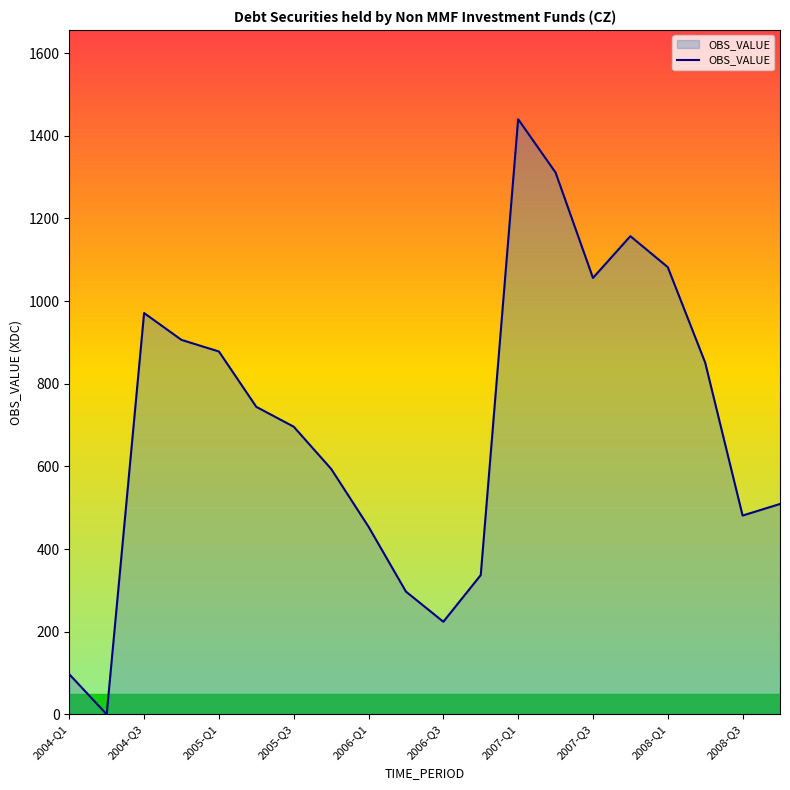

How many lines are shown in the chart?

1